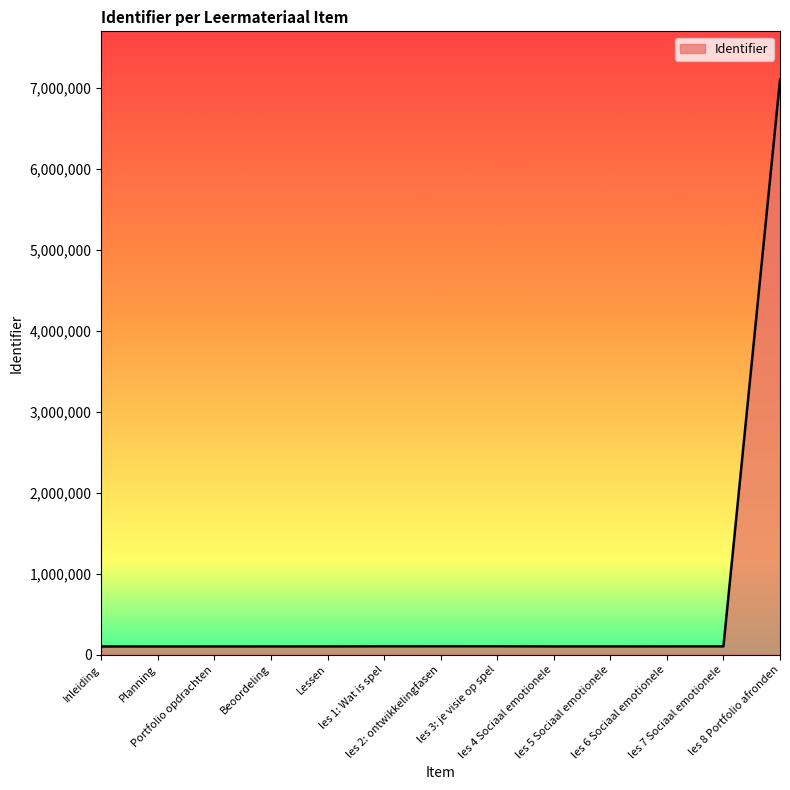

What is the sum of all values?

8313703.0